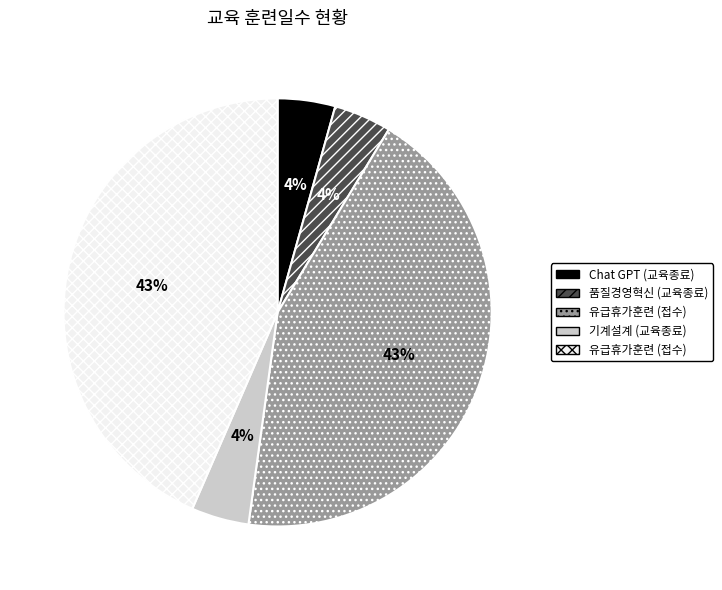

Is there any slice that represents more than half of the pie?

No